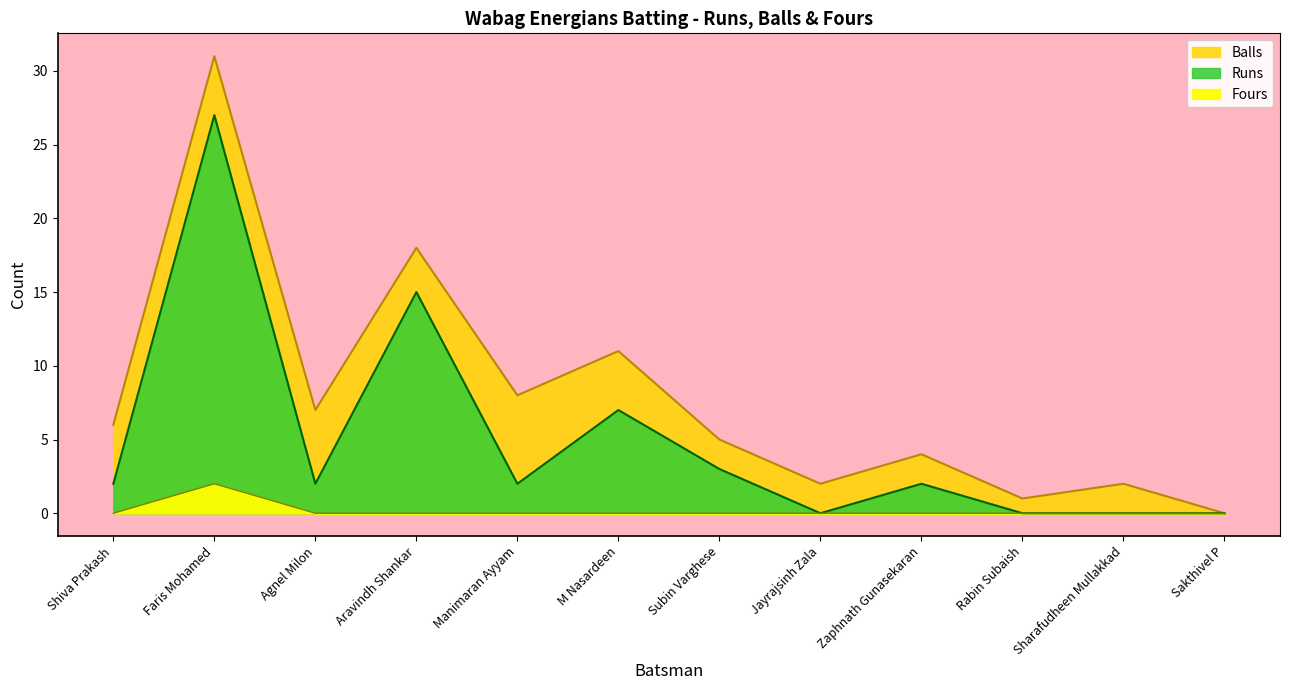

Reading left to right, what are all the values shown in this chart?

Runs: 2	27	2	15	2	7	3	0	2	0	0	0
Balls: 6	31	7	18	8	11	5	2	4	1	2	0
Fours: 0	2	0	0	0	0	0	0	0	0	0	0